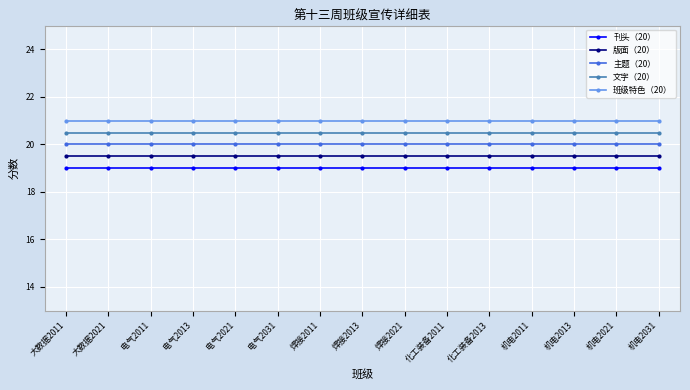

What is the difference between the highest and lowest values at 大数据2021?

2.0